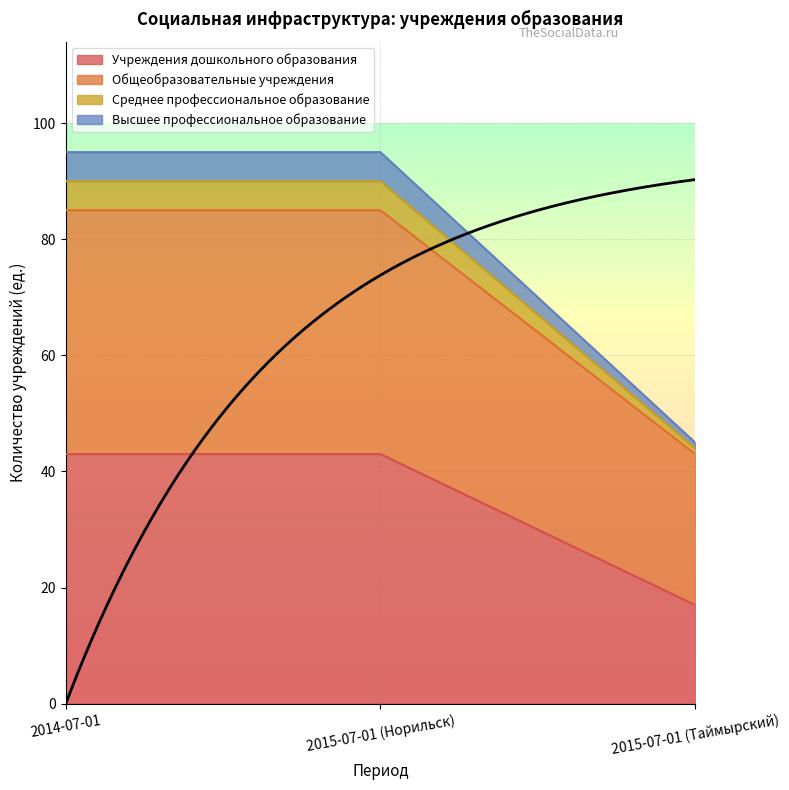

The value of Учреждения дошкольного образования at 2015-07-01 (Норильск) is 43. True or false?

True